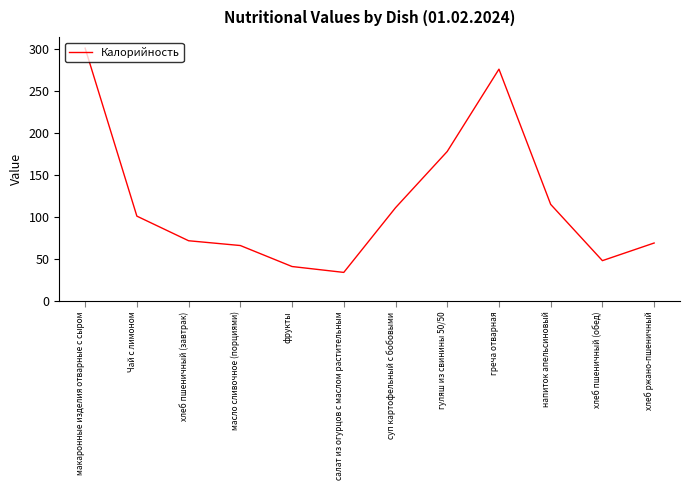

Reading left to right, what are all the values shown in this chart?

макаронные изделия отварные с сыром=301.0	Чай с лимоном=101.0	хлеб пшеничный (завтрак)=71.7	масло сливочное (порциями)=66.0	фрукты=41.0	салат из огурцов с маслом растительным=34.0	суп картофельный с бобовыми=111.0	гуляш из свинины 50/50=178.0	греча отварная=276.0	напиток апельсиновый=115.0	хлеб пшеничный (обед)=48.0	хлеб ржано-пшеничный=69.0